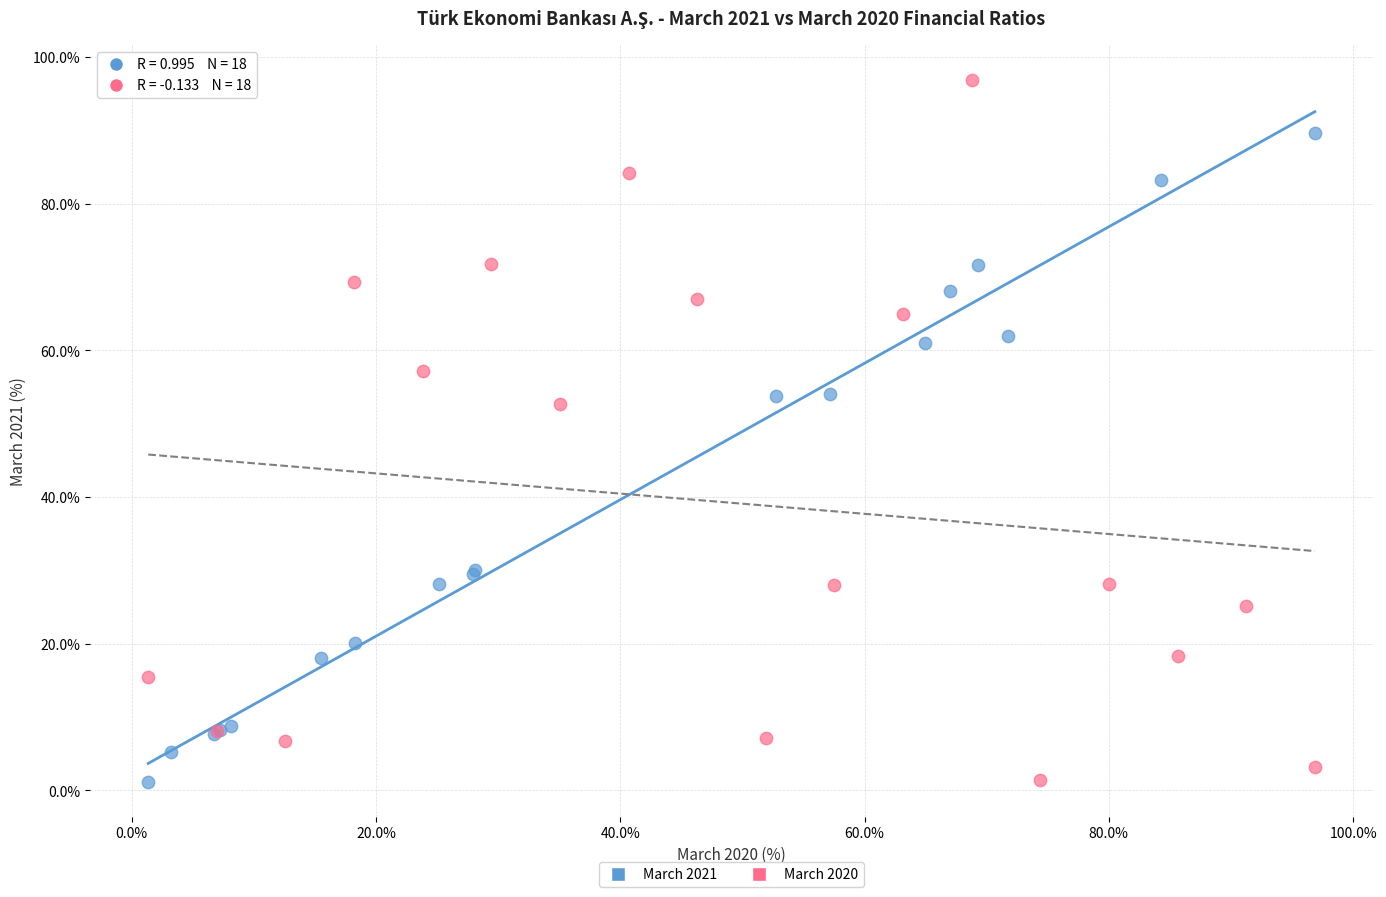

Which series contains the highest Y value?

March 2020